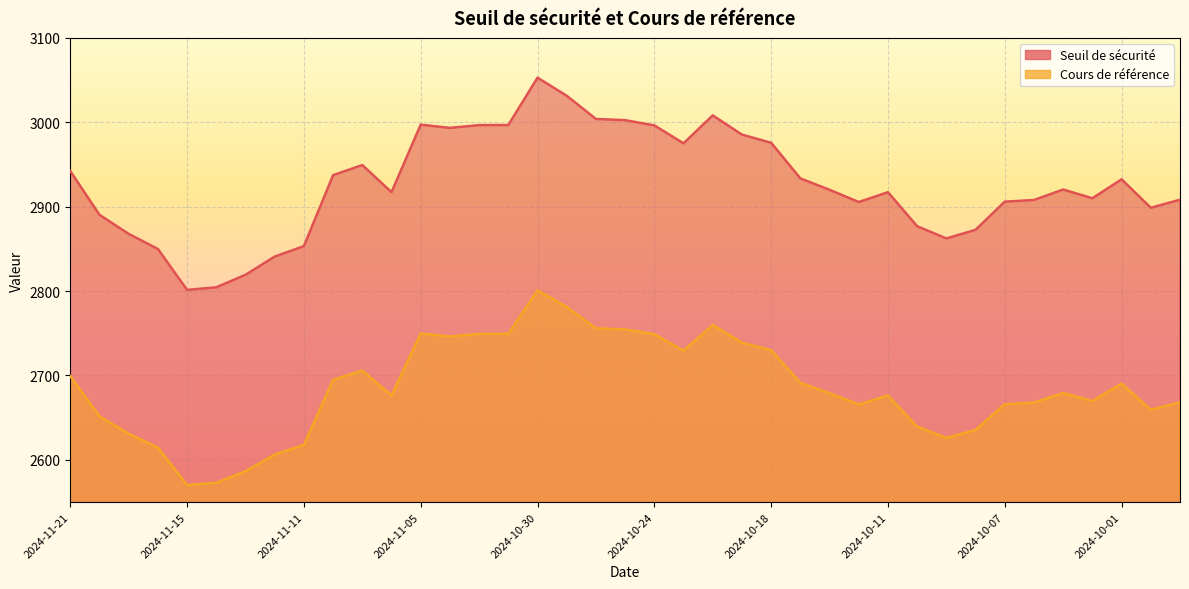

How many interior local peaks does the Cours de référence series have?

7